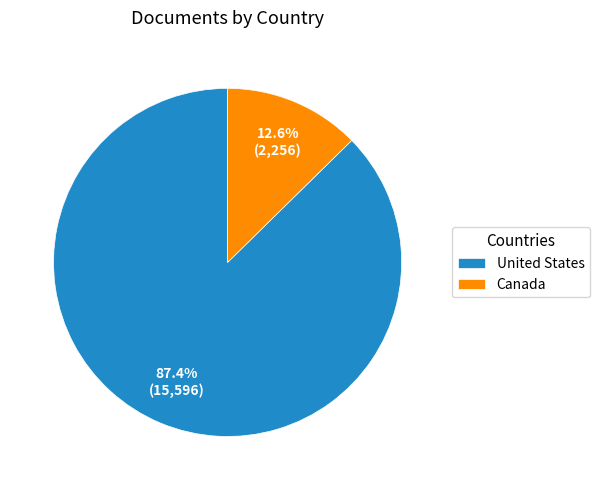

Is it true that United States is 87% of the pie?

True